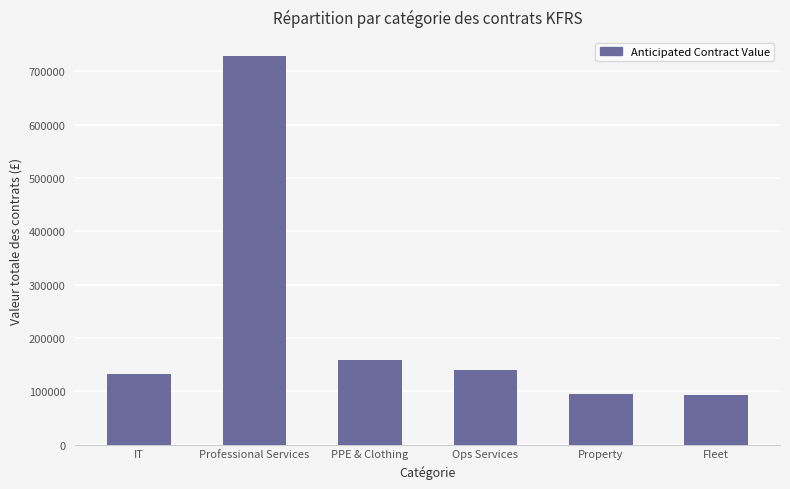

The value at IT is 236385. True or false?

False